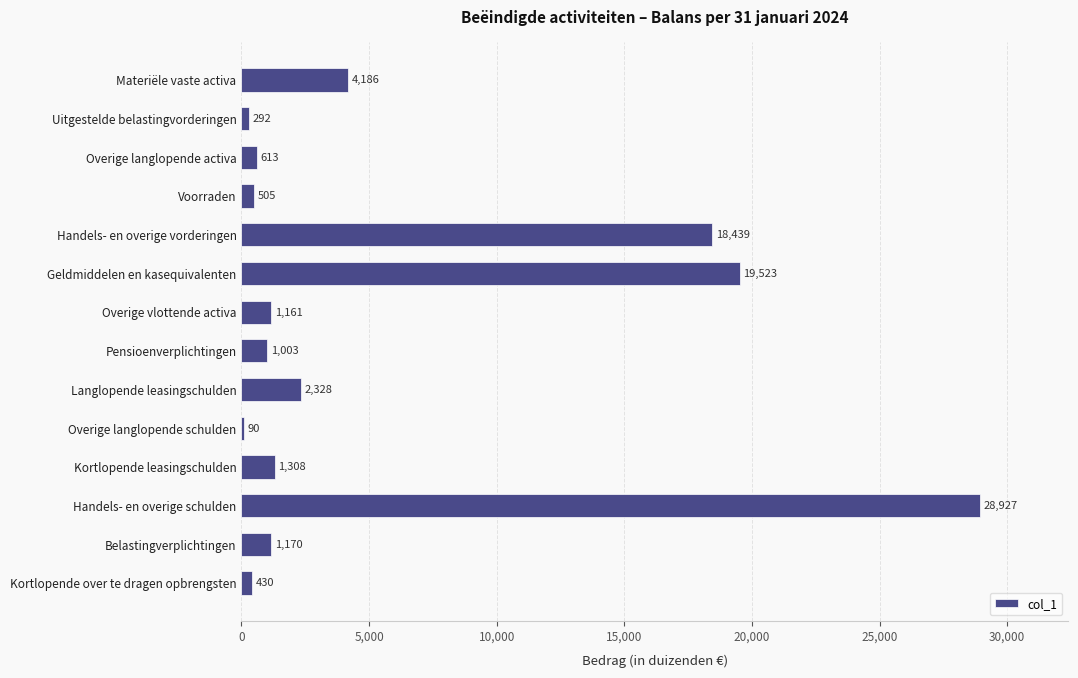

Where is the data nearest to the value 14508?

Handels- en overige vorderingen